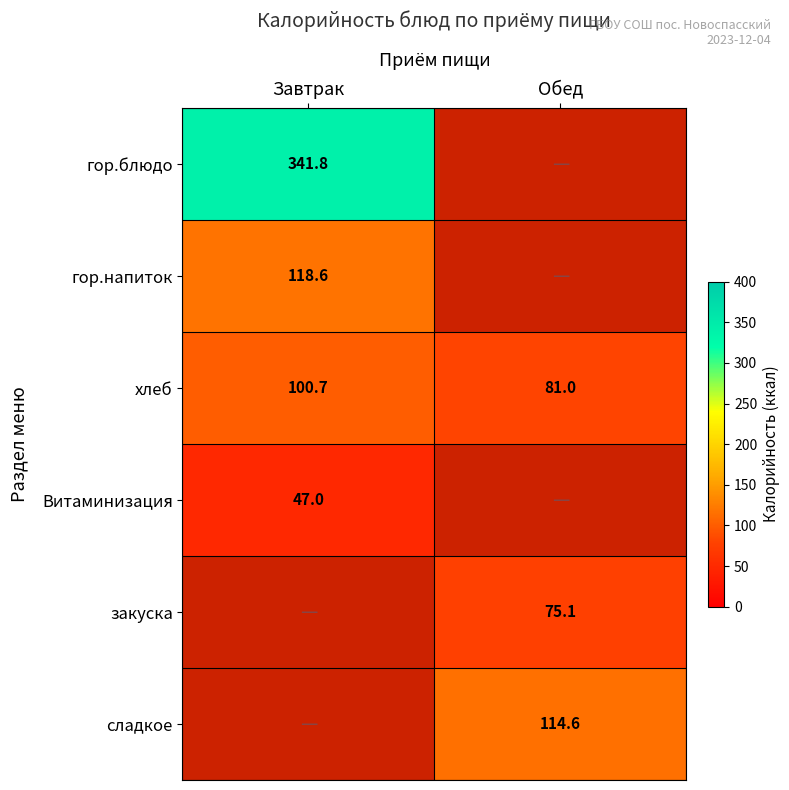

Is the value of сладкое at Обед greater than the value of гор.блюдо at Завтрак?

No